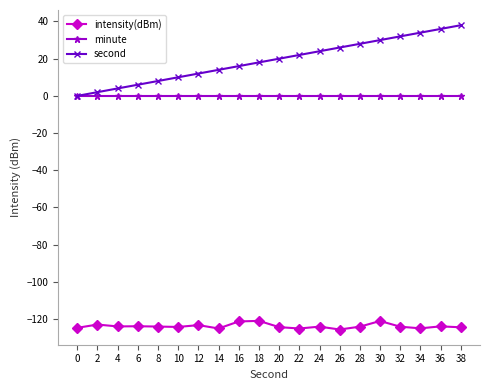

Is the value of intensity(dBm) at 38 greater than the value of minute at 12?

No